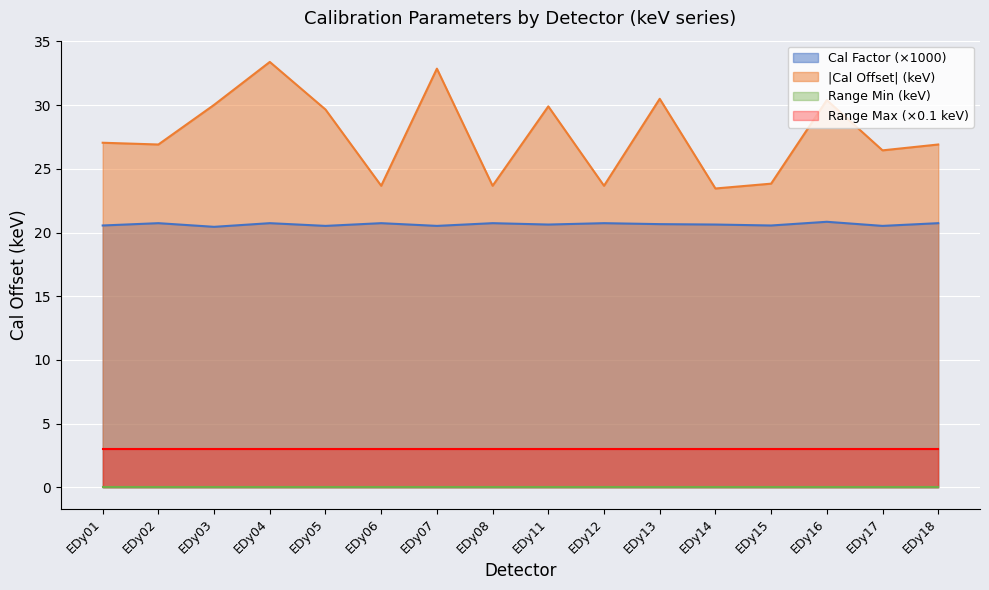

How many lines are shown in the chart?

4